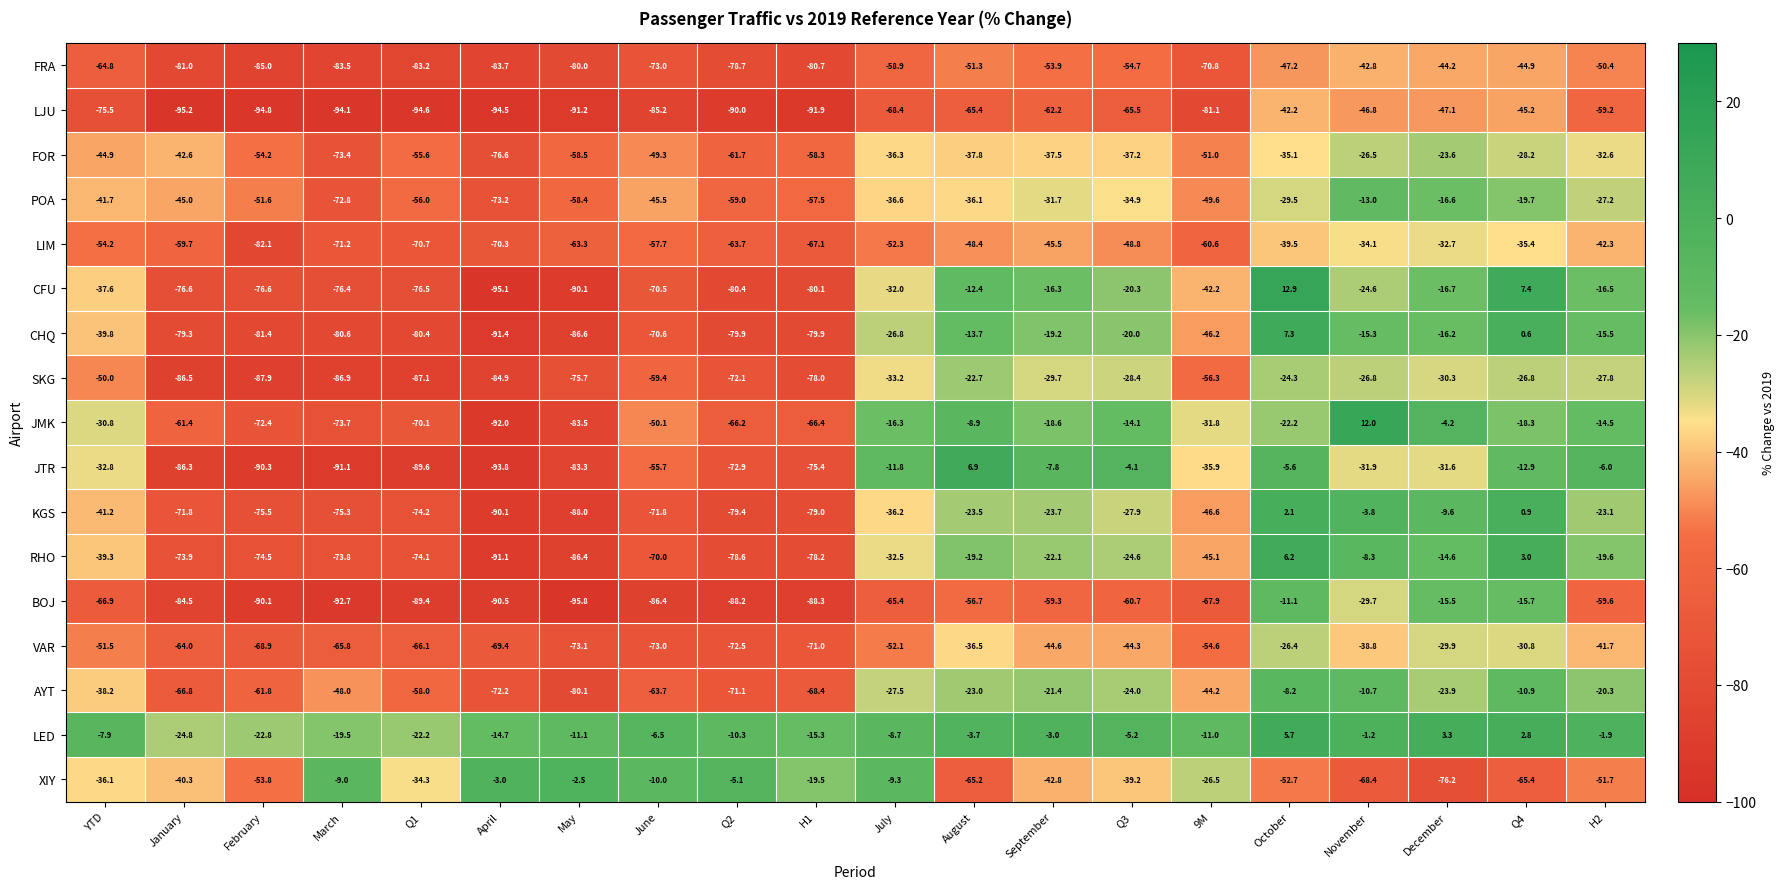

The XIY series shows -74.9 at October. True or false?

False